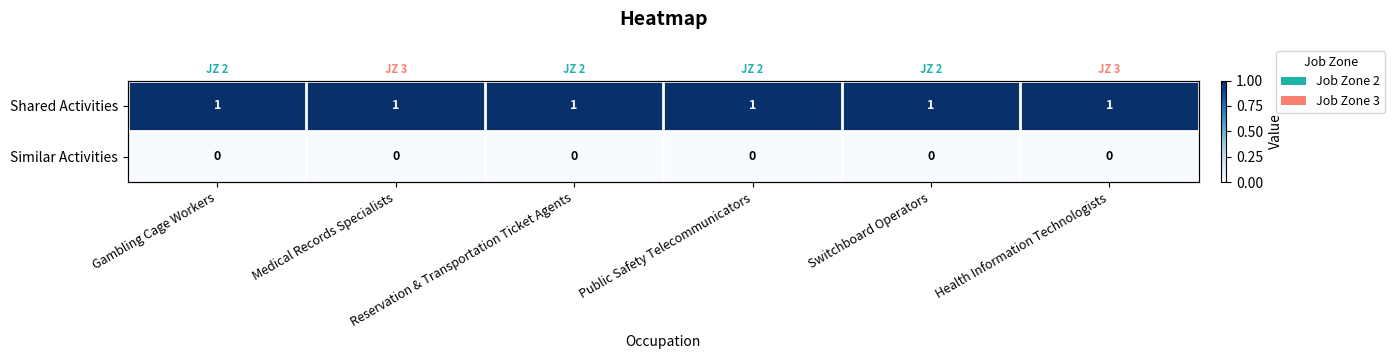

The value of Shared Activities at Switchboard Operators is 1. True or false?

False